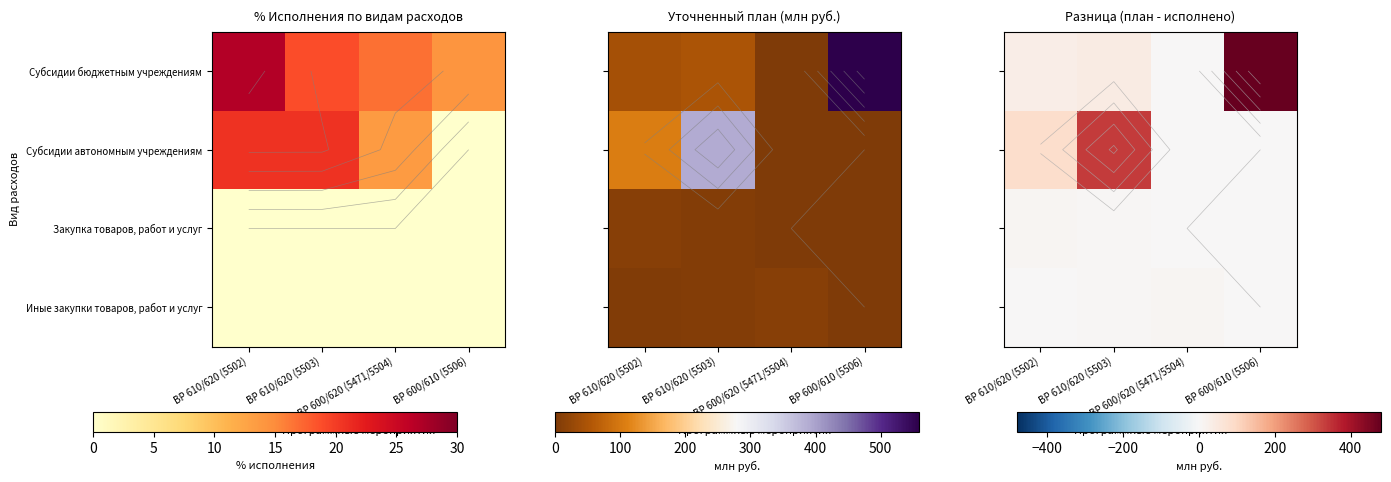

At which category is the sum across all series the highest?

ВР 600/610 (5506)